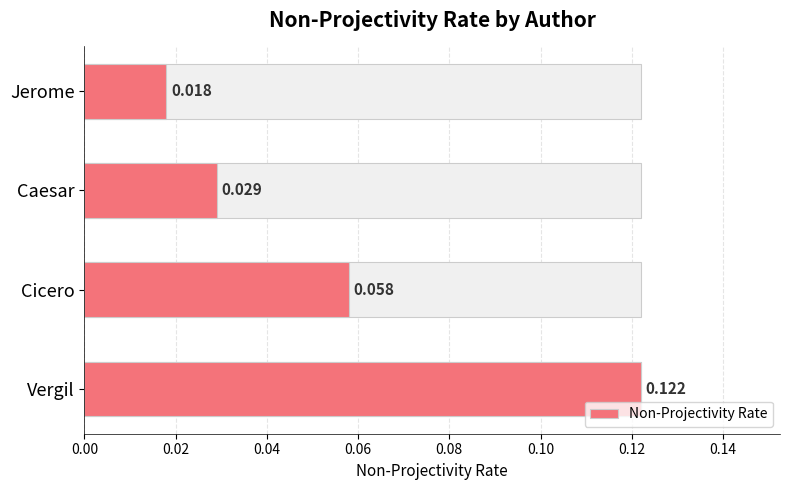

What is the greatest value displayed?

0.1